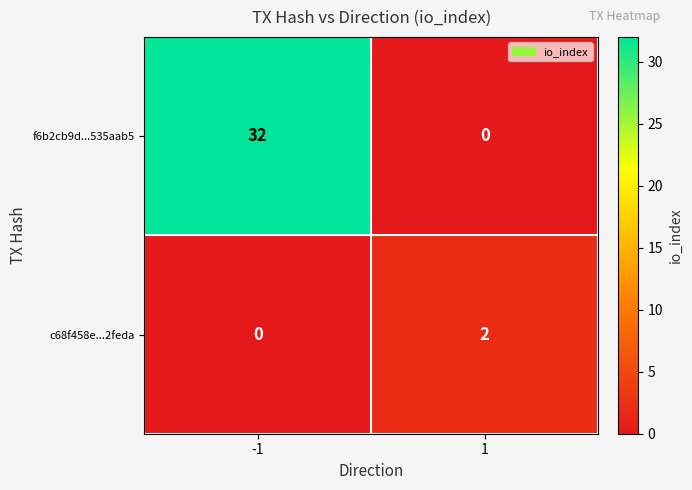

What is the difference between the maximum and minimum values in the f6b2cb9d...535aab5 series?

32